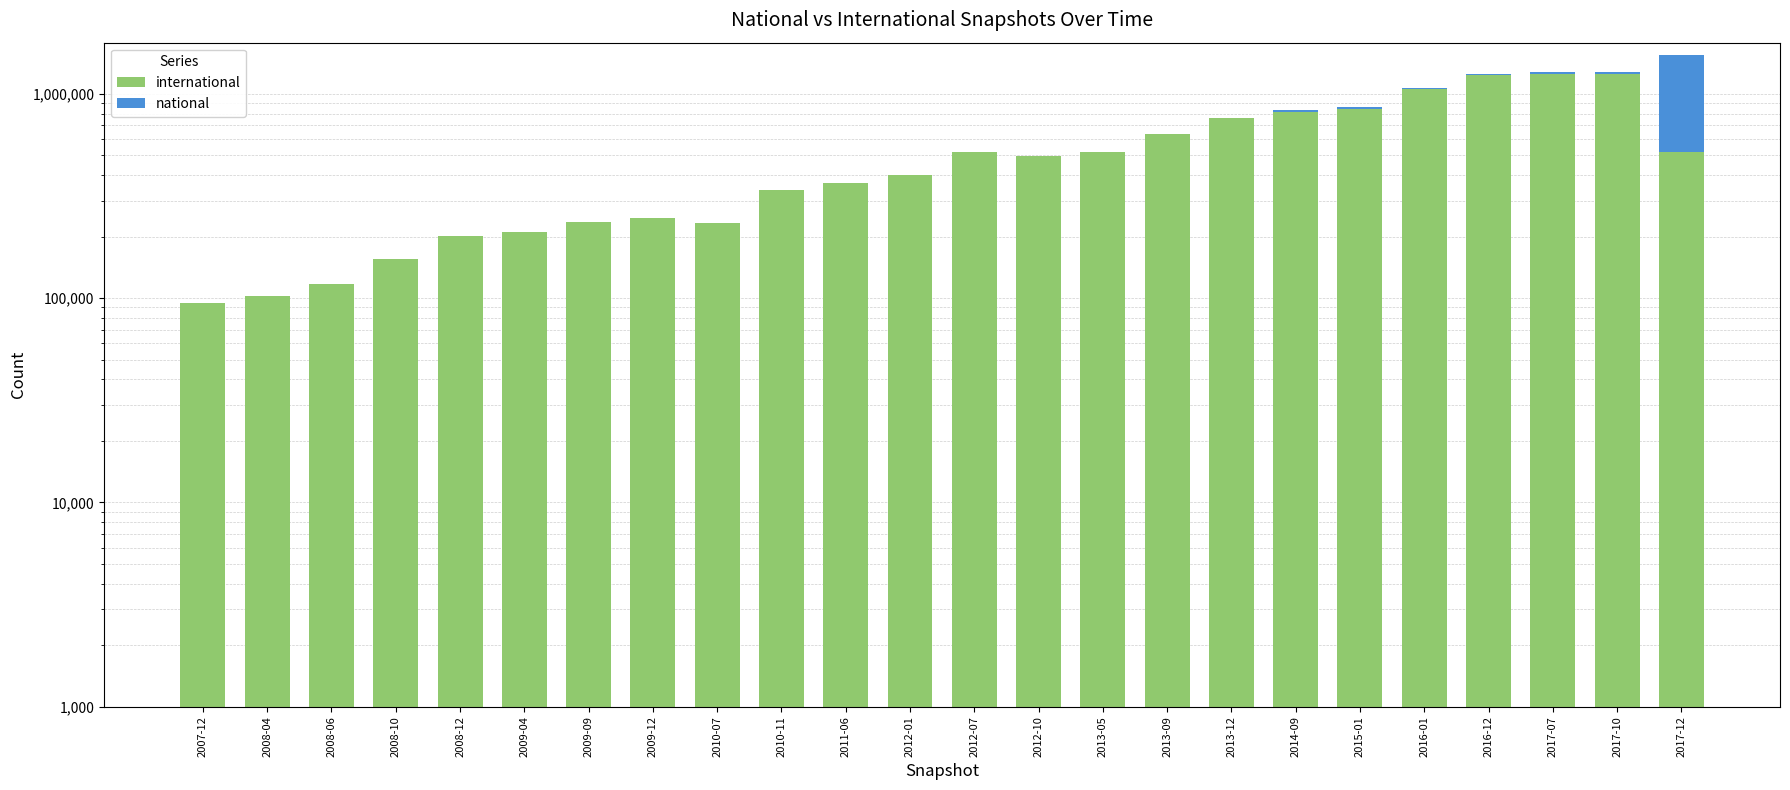

What are all the series names shown in the legend?

international, national